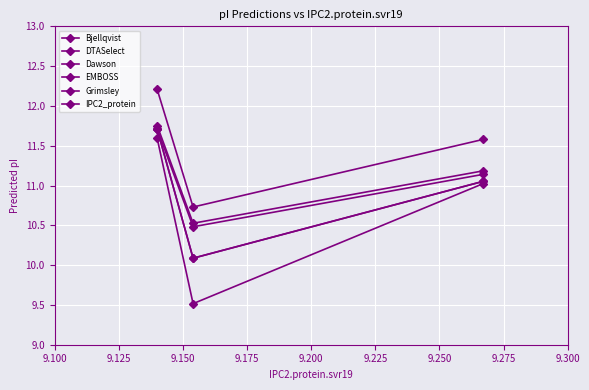

At how many categories does at least one series exceed 10?

3